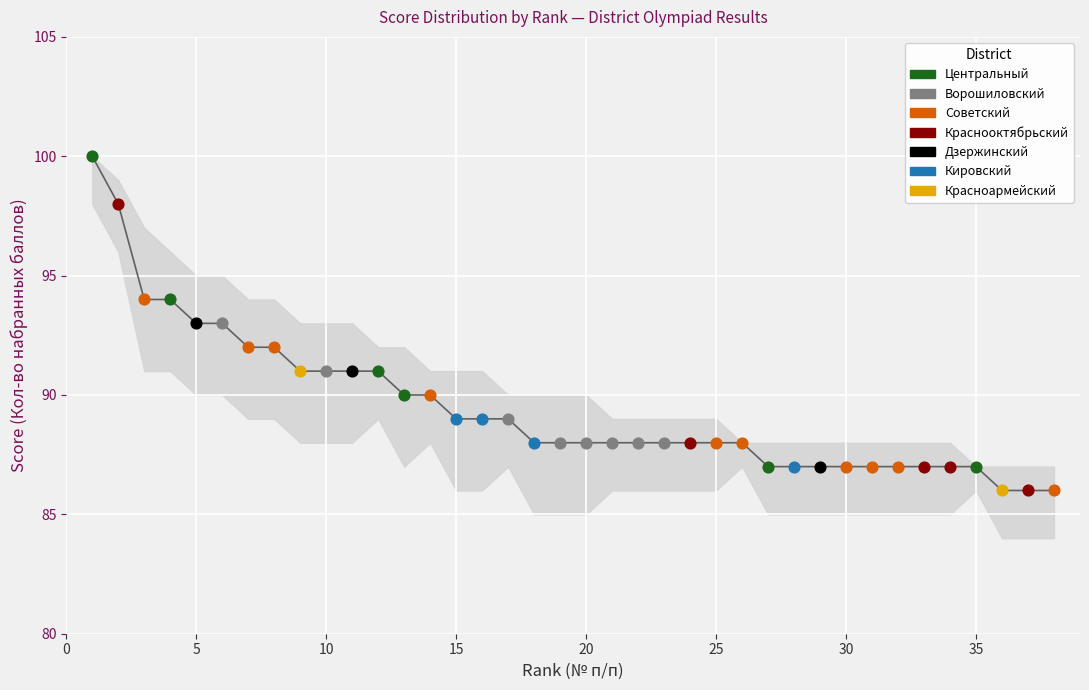

What is the smallest value displayed?

86